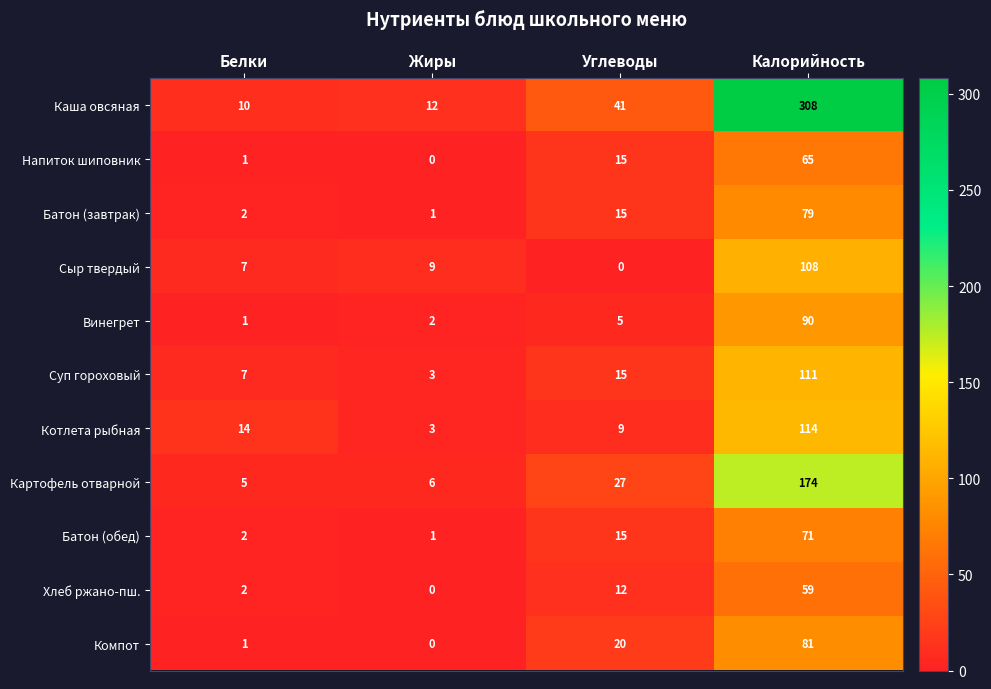

What is the sum of the Суп гороховый values at Углеводы and Калорийность?

126